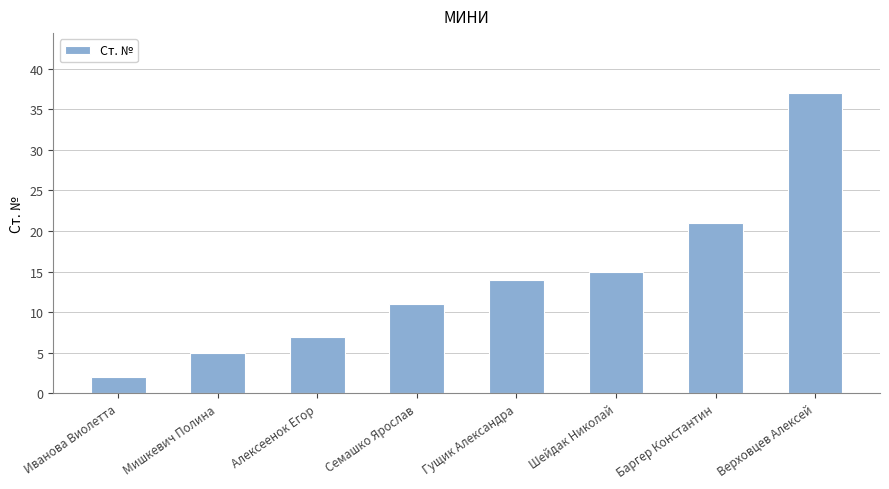

What is the value of the 2nd bar from the left?

5